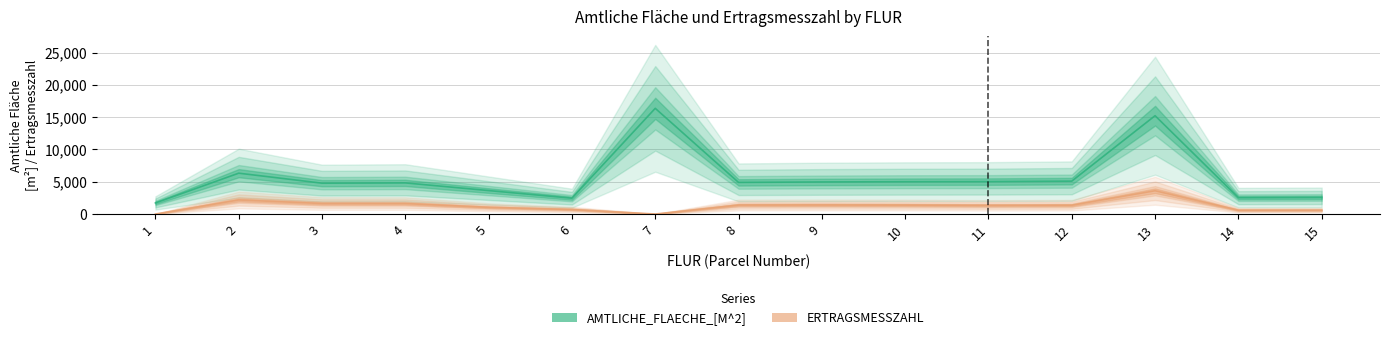

True or false: AMTLICHE_FLAECHE_[M^2] and ERTRAGSMESSZAHL cross at least once.

False